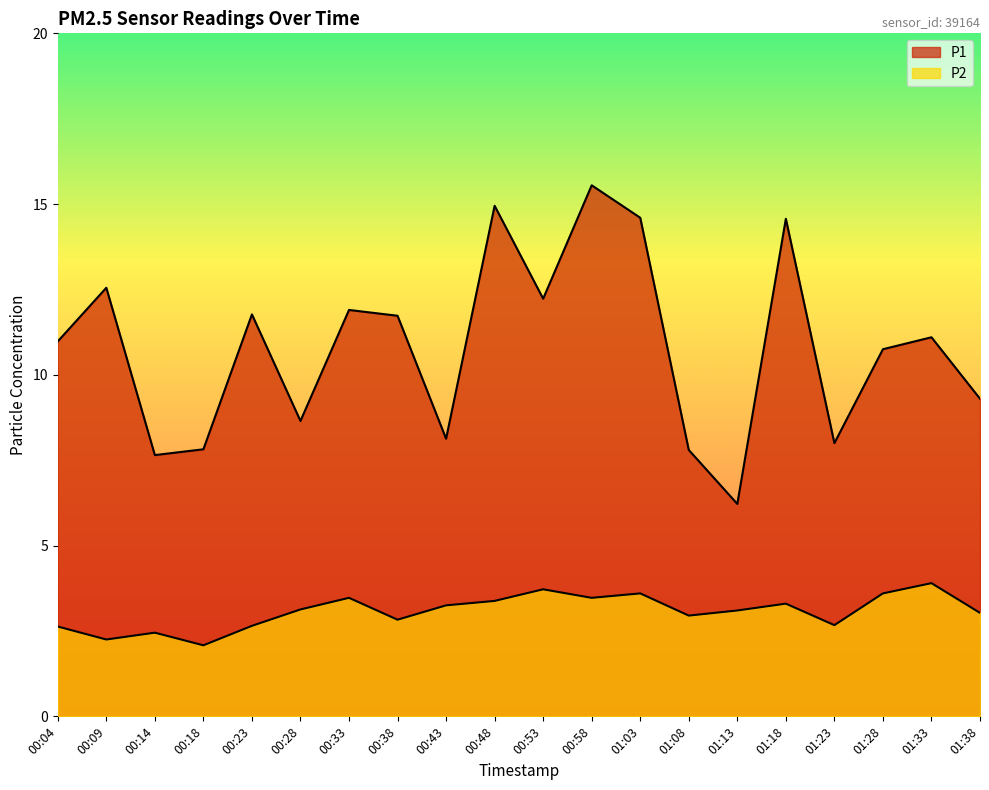

What is the minimum value shown in the chart?

2.1